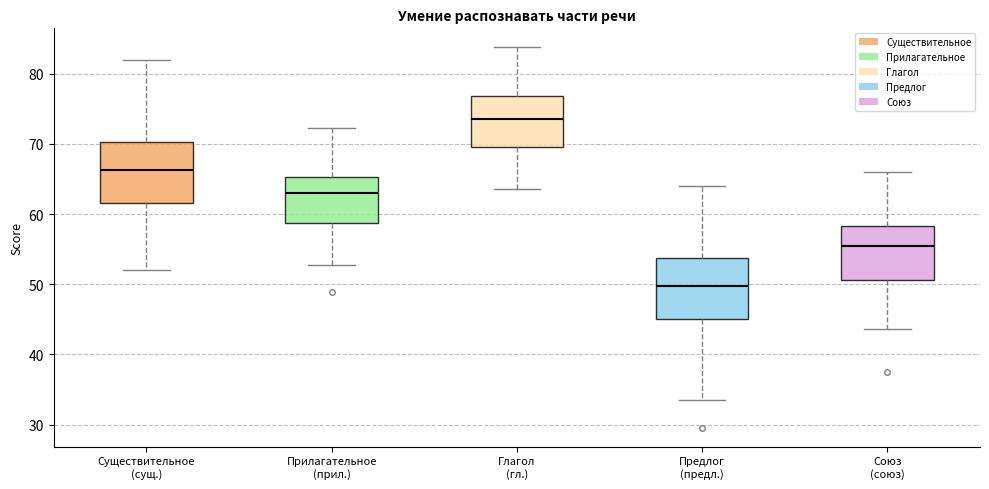

Reading left to right, read every box against the y-axis: the position of its median line, the range the box covers, and the ends of its whiskers. The values are not printed on the chart, so give them approximately, as read against the axis.

Существительное (сущ.): median 66, box 62 to 70, whiskers 52 to 82
Прилагательное (прил.): median 63, box 59 to 65, whiskers 53 to 72
Глагол (гл.): median 74, box 70 to 77, whiskers 64 to 84
Предлог (предл.): median 50, box 45 to 54, whiskers 34 to 64
Союз (союз): median 56, box 51 to 58, whiskers 44 to 66